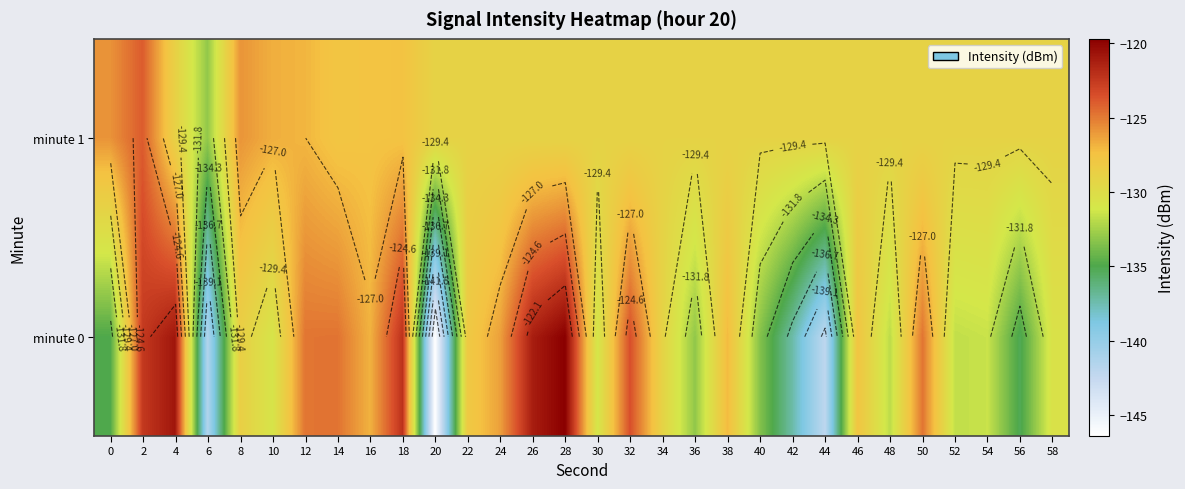

Which series changed the most between 20 and 30?

minute 0